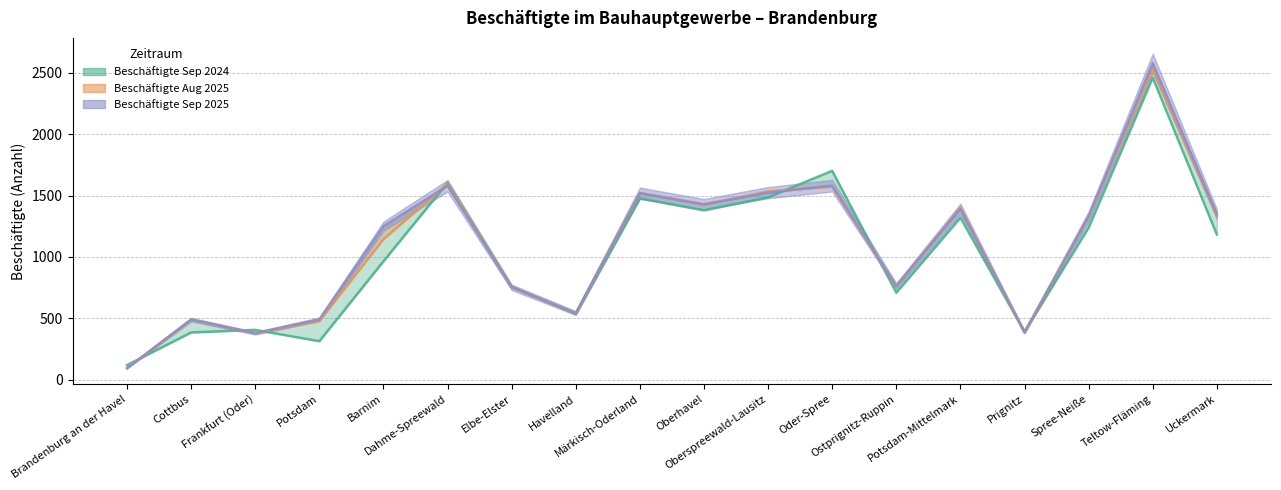

How many values in the Beschäftigte Sep 2025 series are below 1331?

9